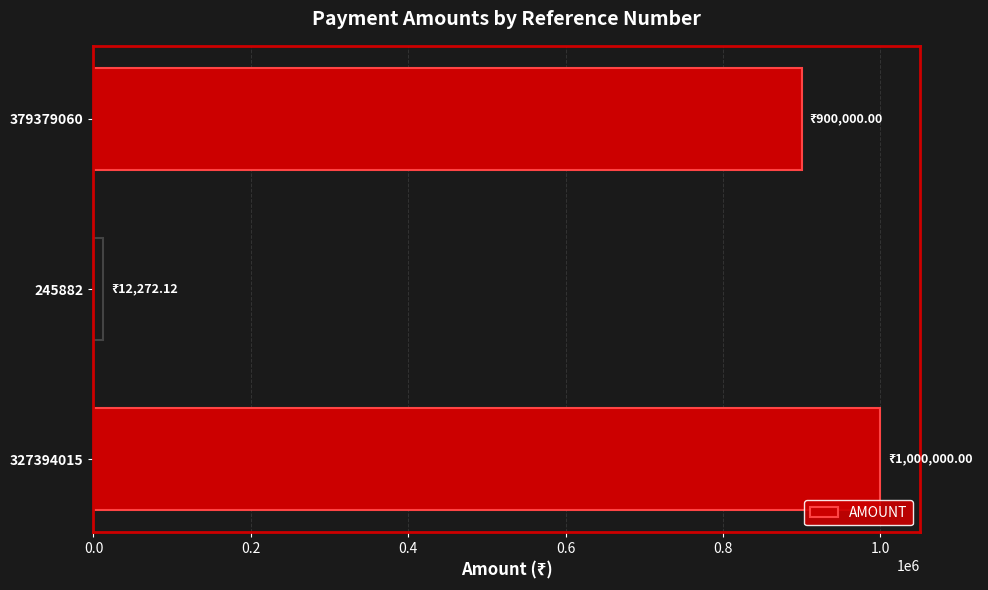

Reading bottom to top, transcribe all the data shown in this chart.

1000000.0	12272.1	900000.0